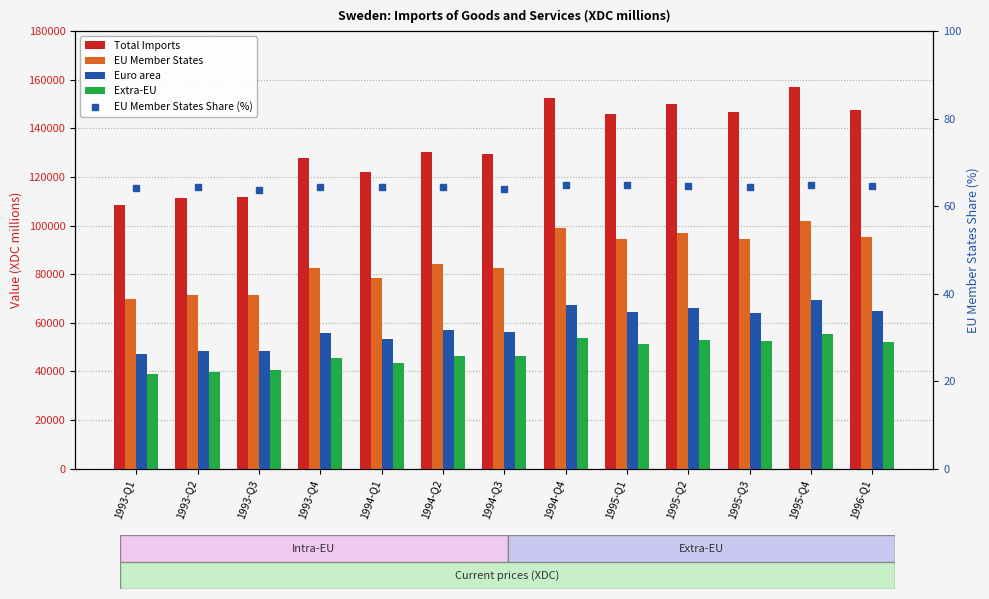

Which category has the lowest value in the EU Member States Share (%) series?

1993-Q3